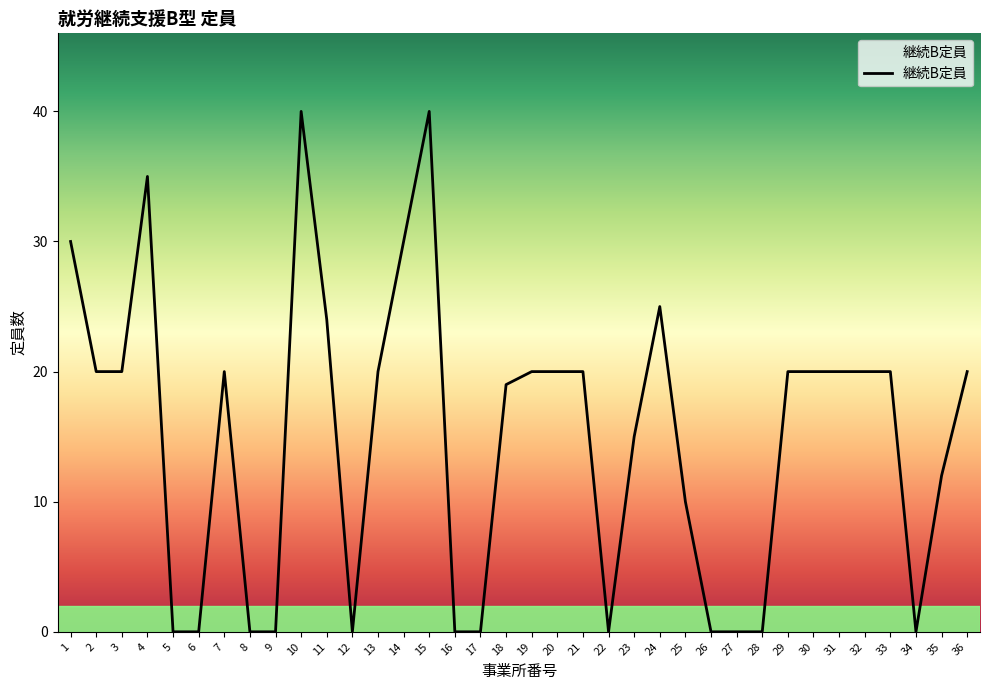

At which label does the data first exceed 20?

1